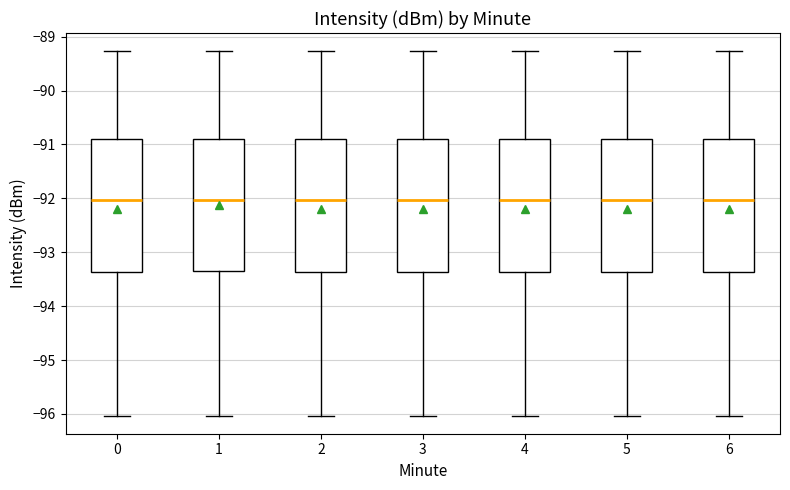

Reading left to right, read every box against the y-axis: the position of its median line, the range the box covers, and the ends of its whiskers. The values are not printed on the chart, so give them approximately, as read against the axis.

0: median -92.0, box -93.4 to -90.9, whiskers -96.0 to -89.3
1: median -92.0, box -93.3 to -90.9, whiskers -96.0 to -89.3
2: median -92.0, box -93.4 to -90.9, whiskers -96.0 to -89.3
3: median -92.0, box -93.4 to -90.9, whiskers -96.0 to -89.3
4: median -92.0, box -93.4 to -90.9, whiskers -96.0 to -89.3
5: median -92.0, box -93.4 to -90.9, whiskers -96.0 to -89.3
6: median -92.0, box -93.4 to -90.9, whiskers -96.0 to -89.3